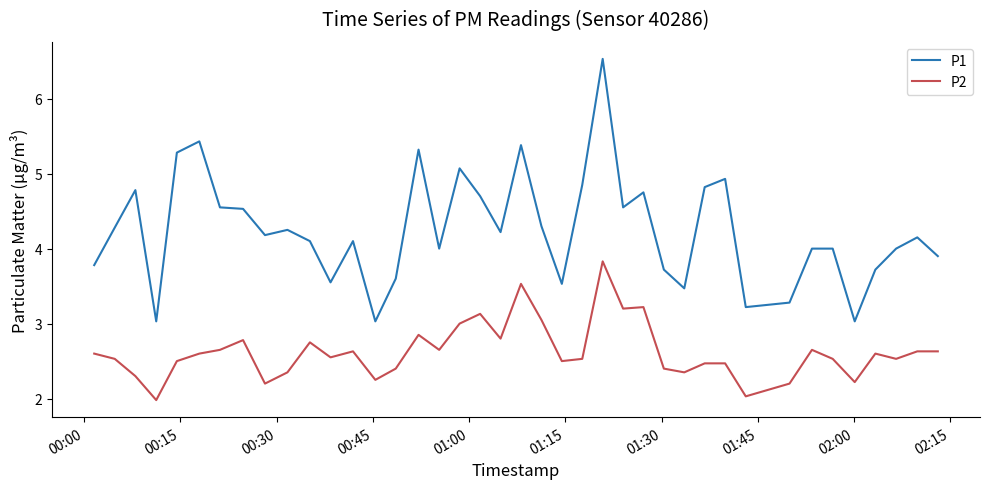

How many lines are shown in the chart?

2